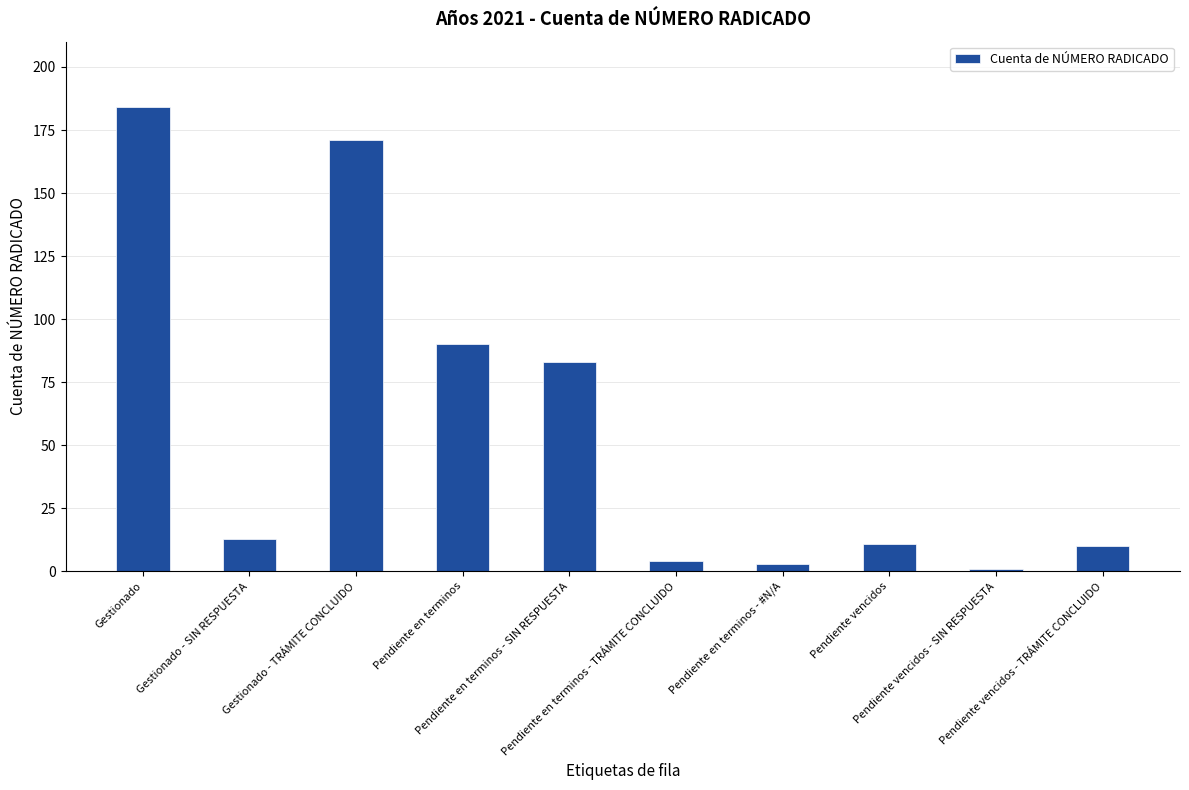

Reading left to right, extract all data points from this chart.

184	13	171	90	83	4	3	11	1	10